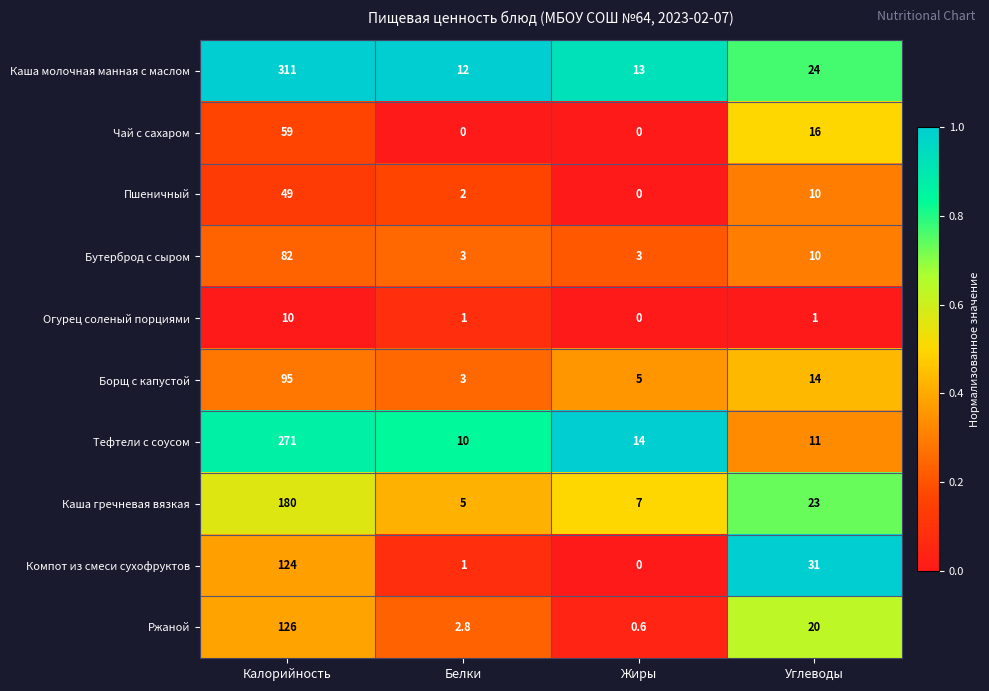

What is the difference between the Чай с сахаром values at Углеводы and Жиры?

16.0